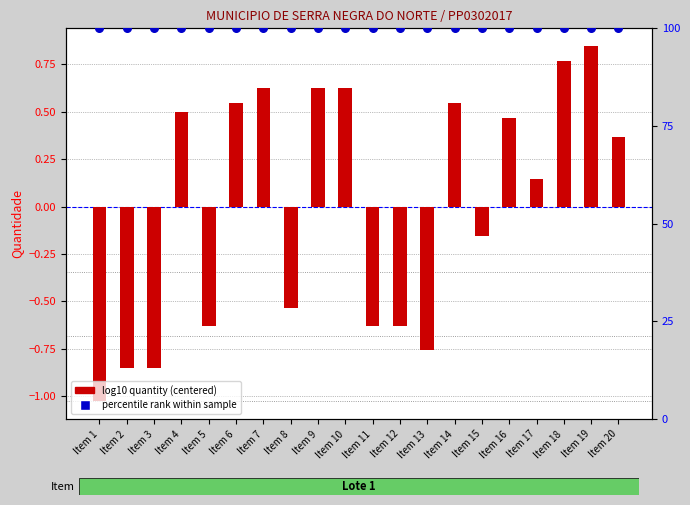

What is the total value across all series at Item 3?

99.1